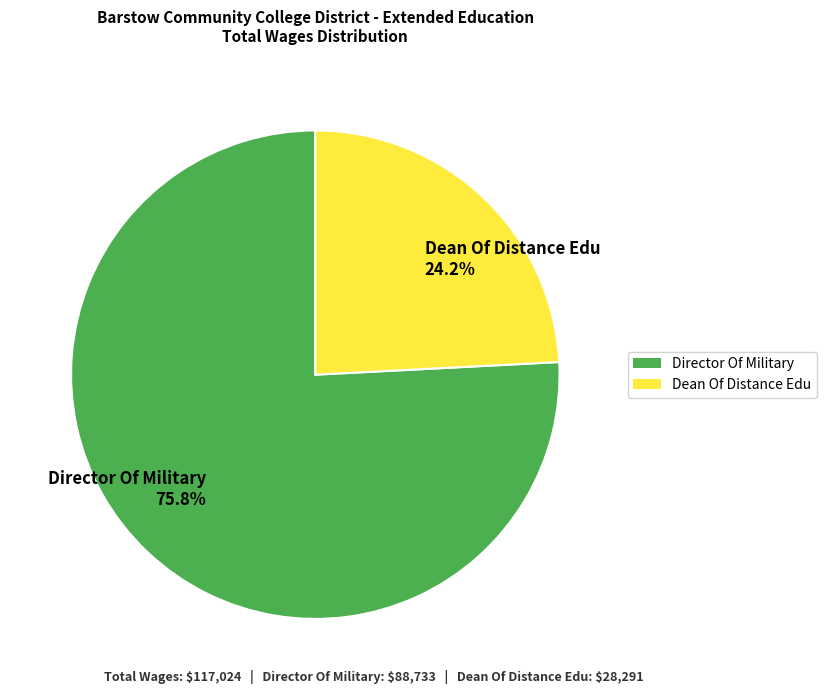

Count the number of slices in the pie.

2